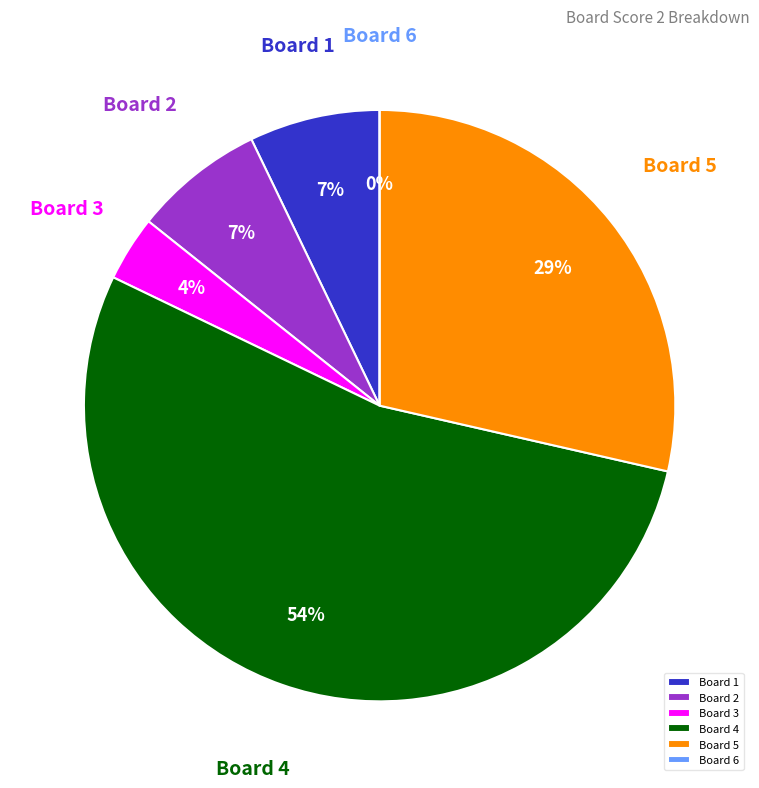

Does 5 account for over 50% of the chart?

No